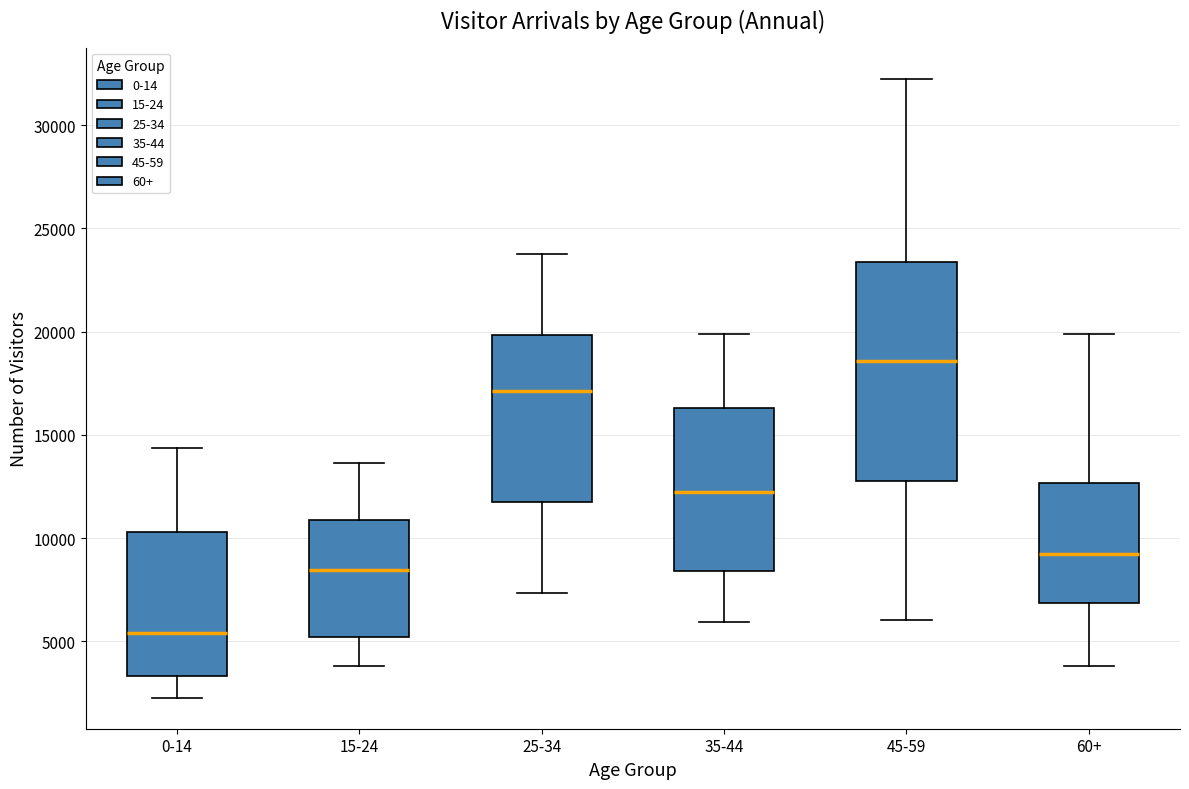

Which box's median line is the highest?

45-59